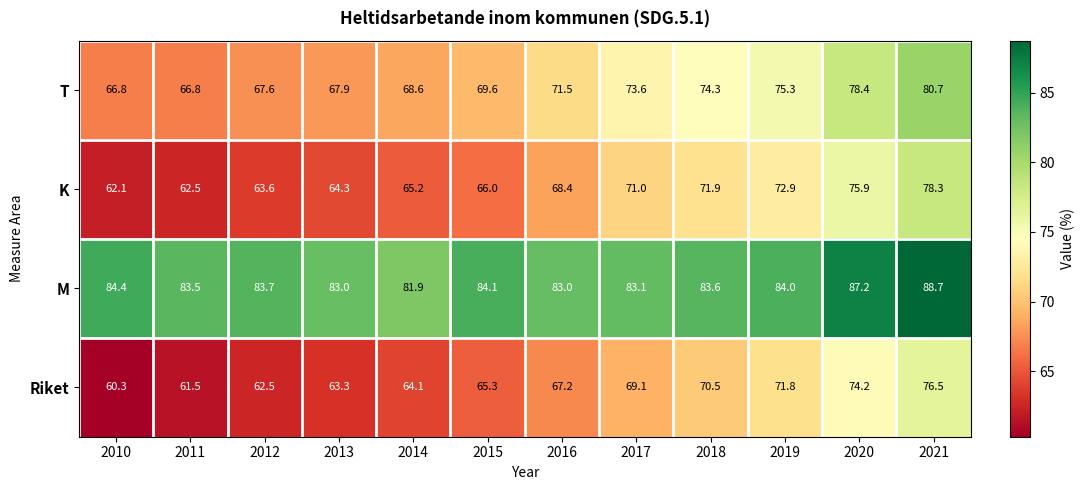

Between 2011 and 2015, which series saw the biggest shift?

Riket